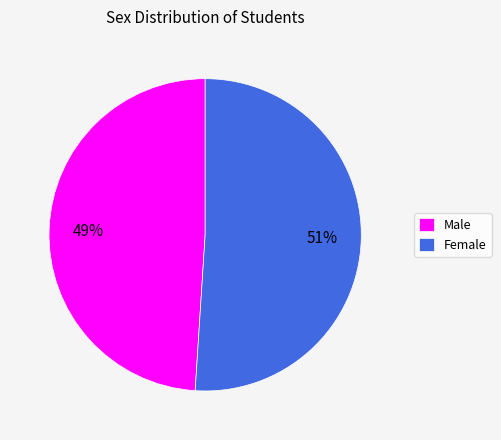

What is the smallest slice in the pie chart?

Male